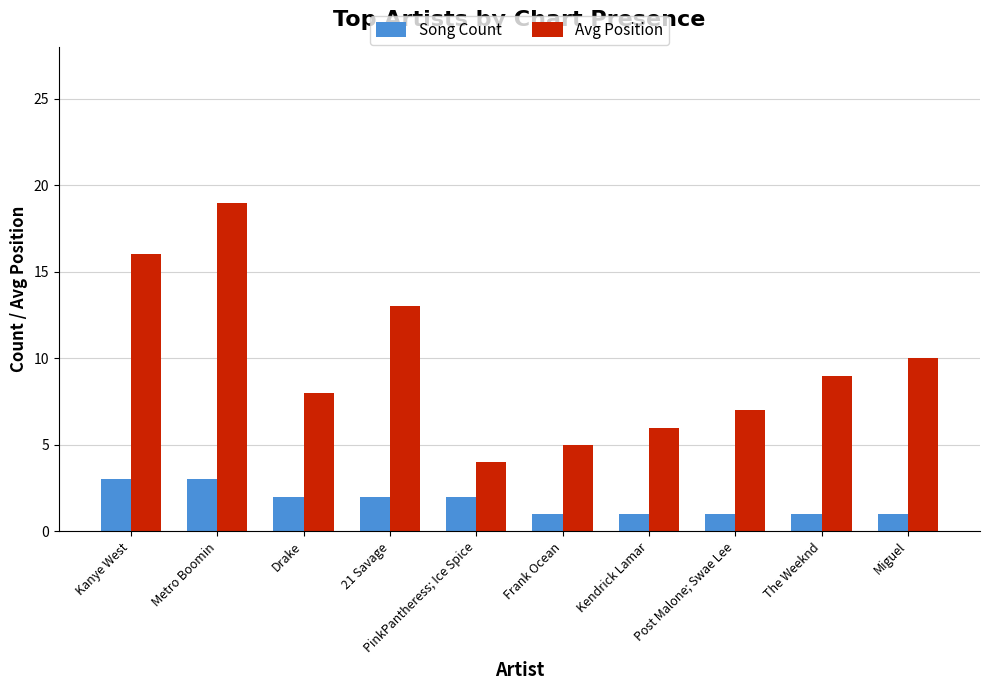

What is the smallest value displayed?

1